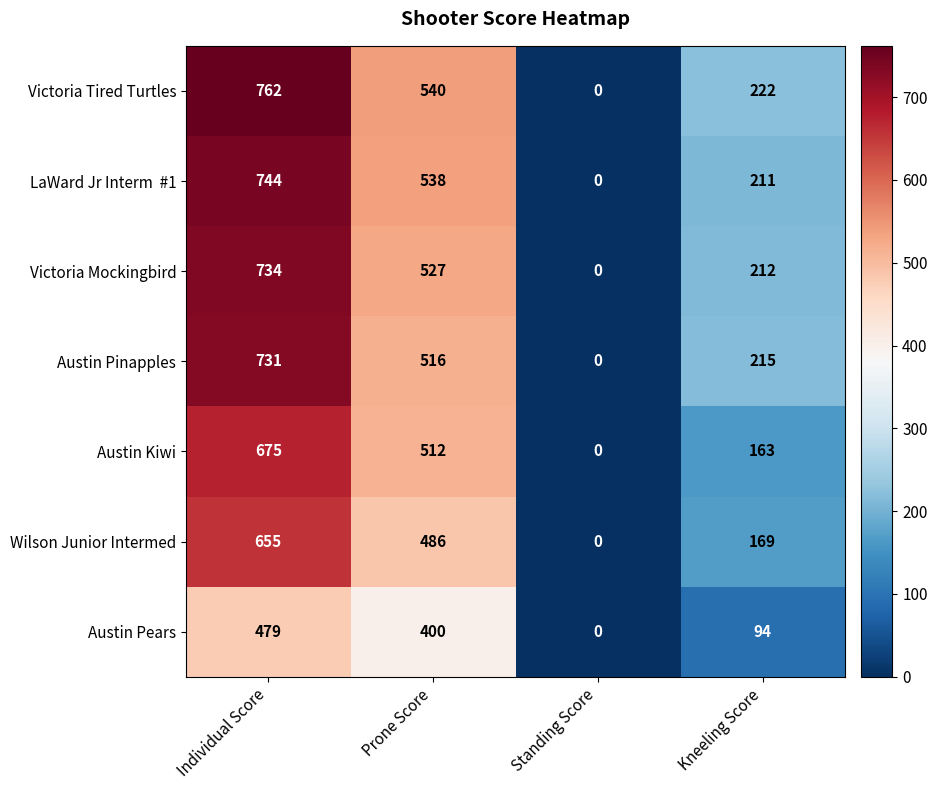

Is it true that Austin Pears equals 211 at Standing Score?

False